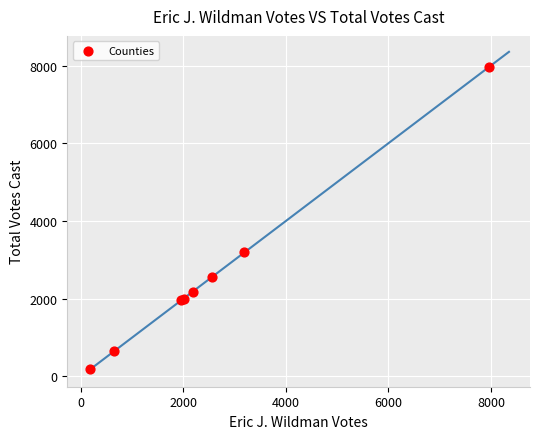

What Y value in the scatter plot is closest to 4066?

3191